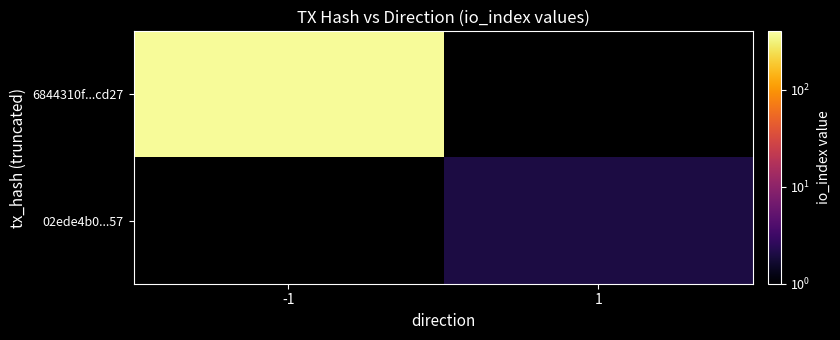

How many series are shown in this chart?

2